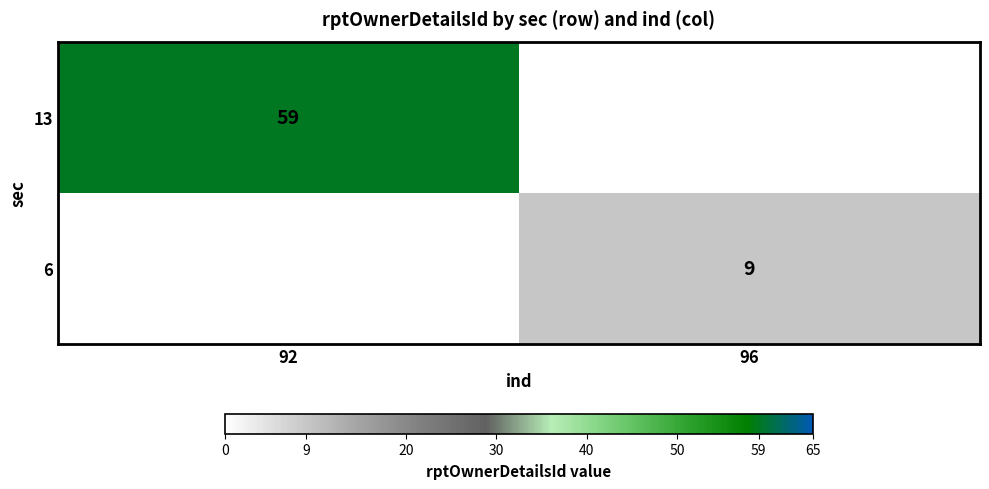

Is the value of 6 at 96 greater than the value of 13 at 92?

No